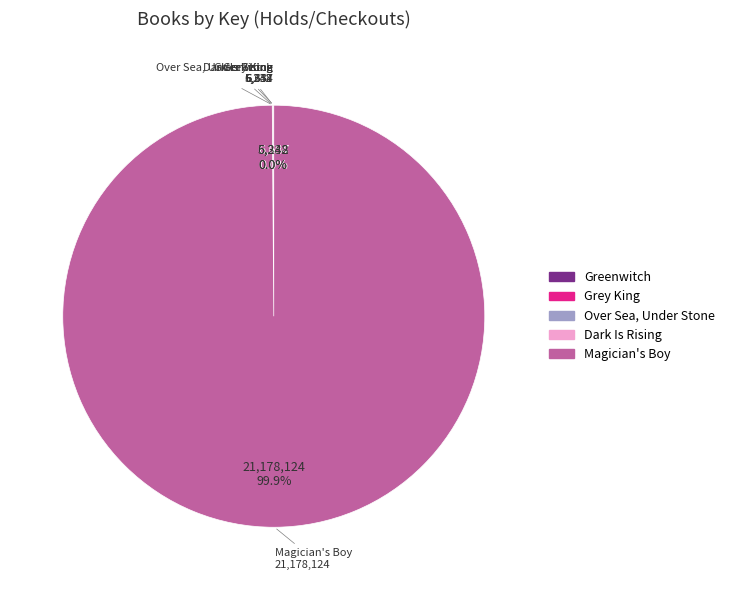

What is the largest slice in the pie chart?

Magician's Boy